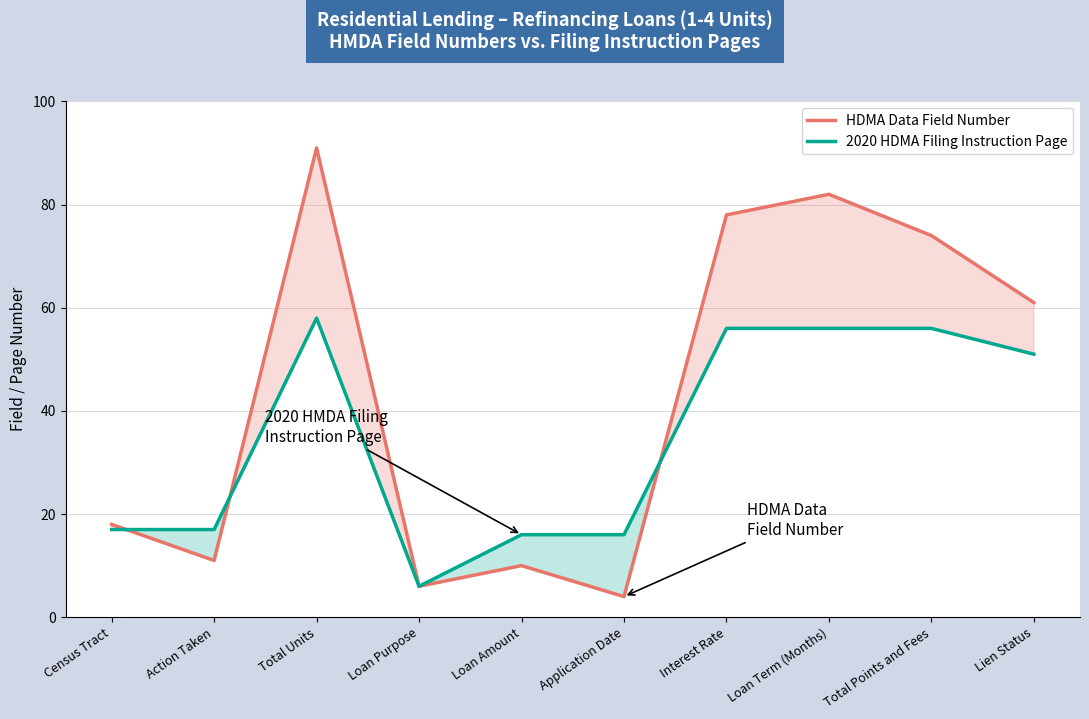

Which series has the widest spread of values?

HDMA Data Field Number